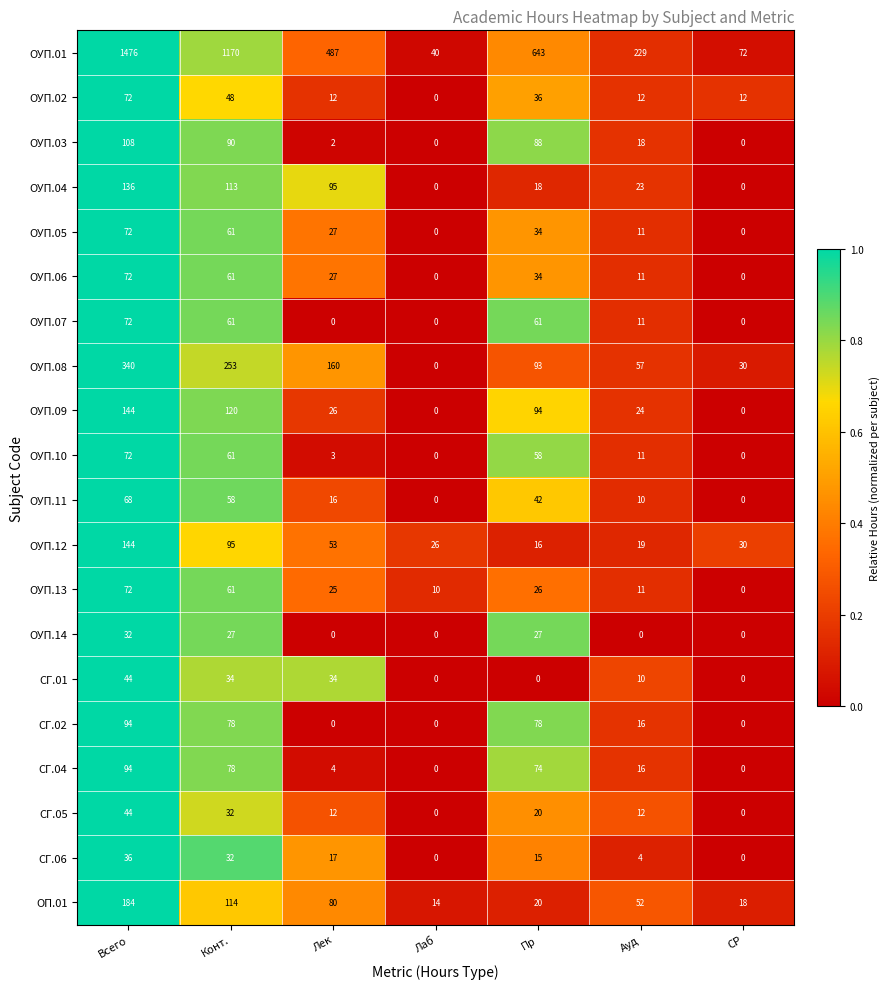

What is the average value of the ОУП.04 series?

55